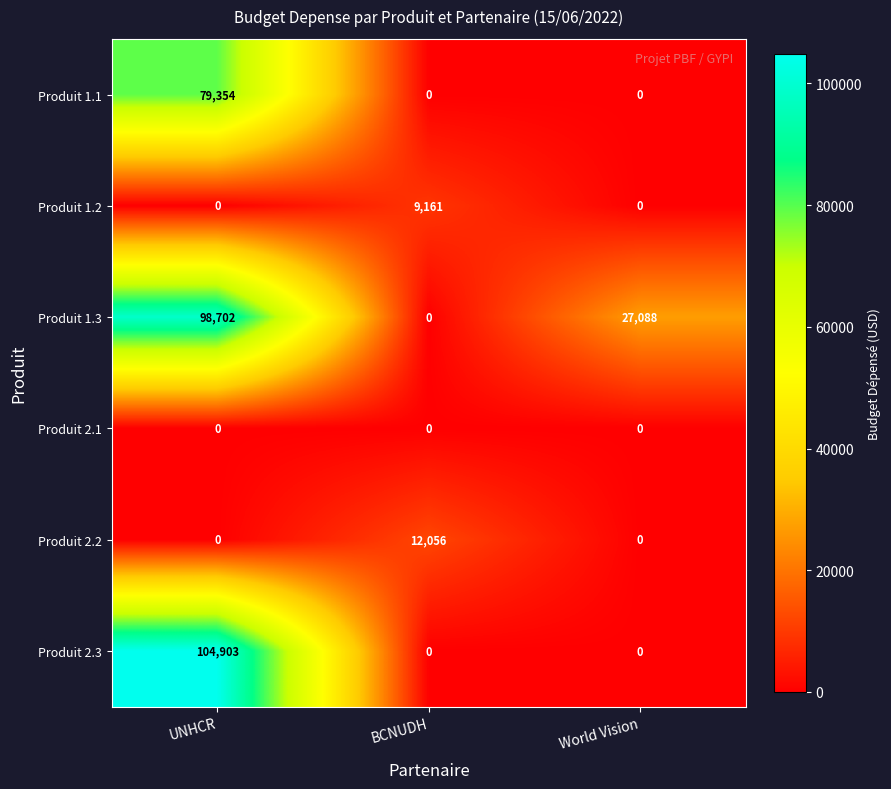

What is the approximate value of Produit 1.3 at World Vision?

27088